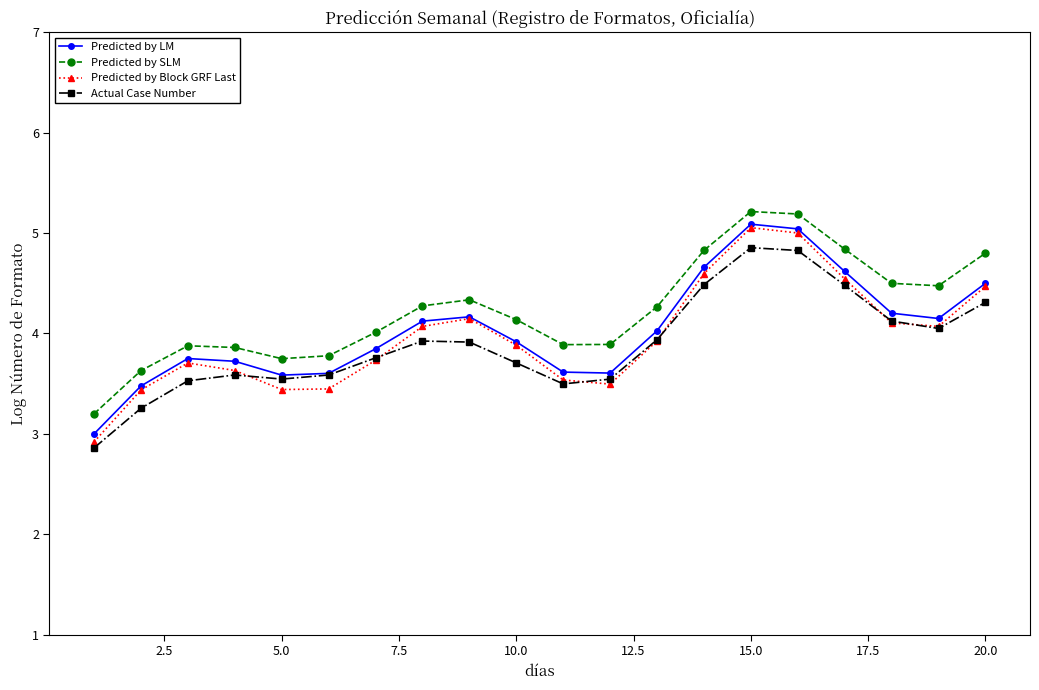

True or false: Actual Case Number has more than 1 points higher than both neighbors.

True